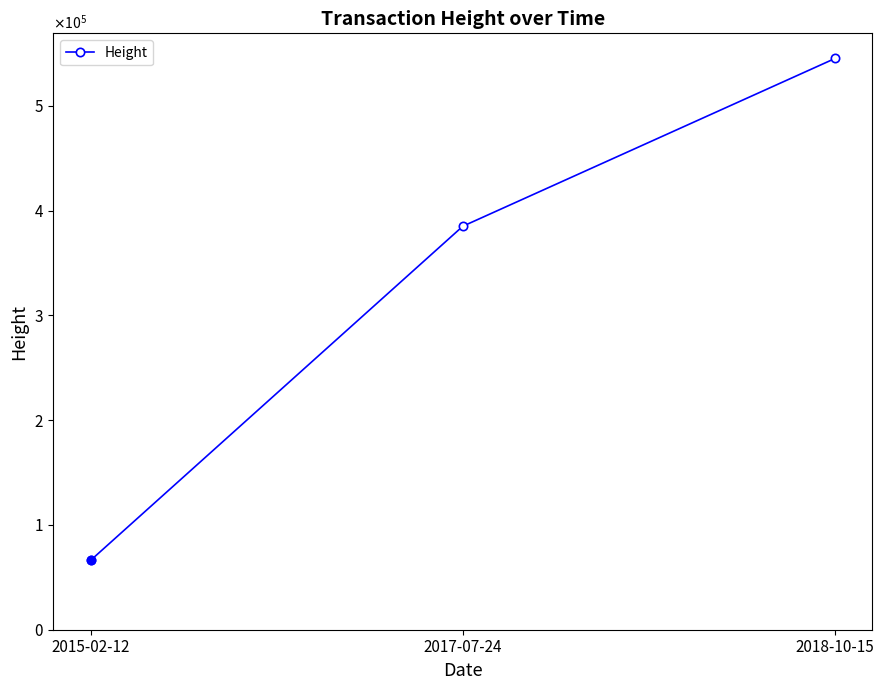

Which category has the lowest value across all series?

2015-02-12